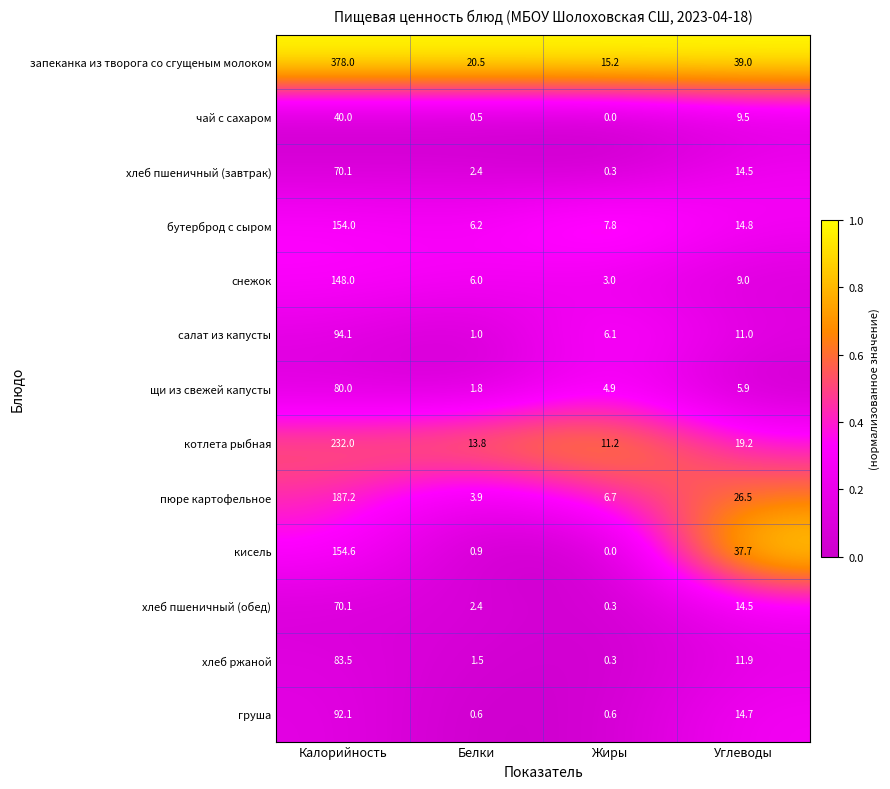

Which series has the largest total across all categories?

запеканка из творога со сгущеным молоком